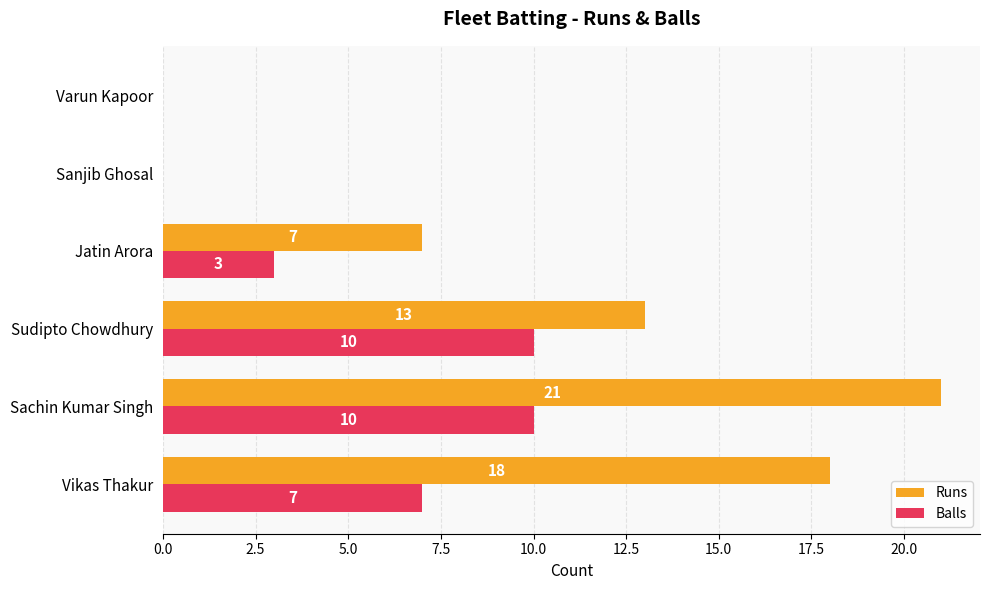

What is the greatest value displayed?

21